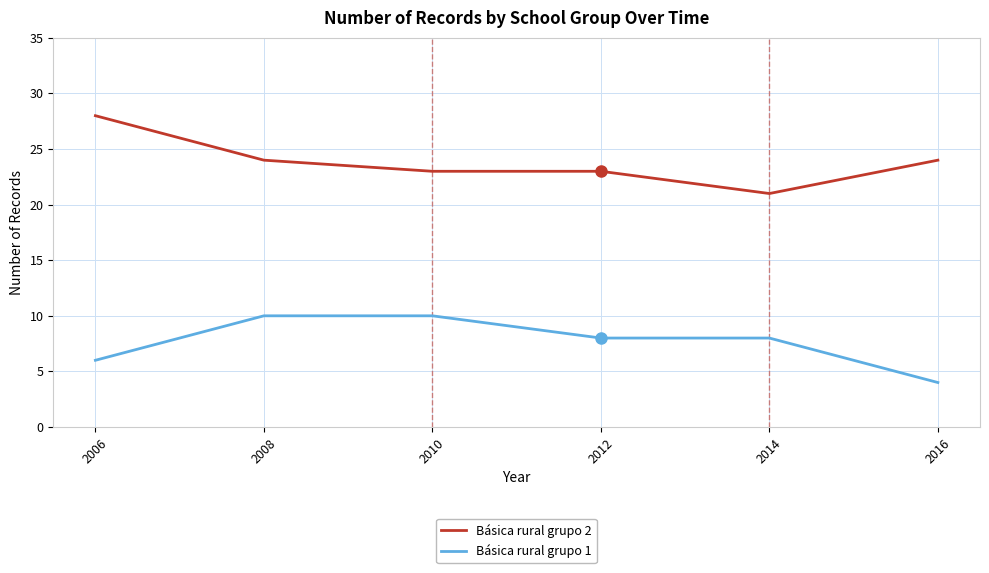

How many lines are shown in the chart?

2